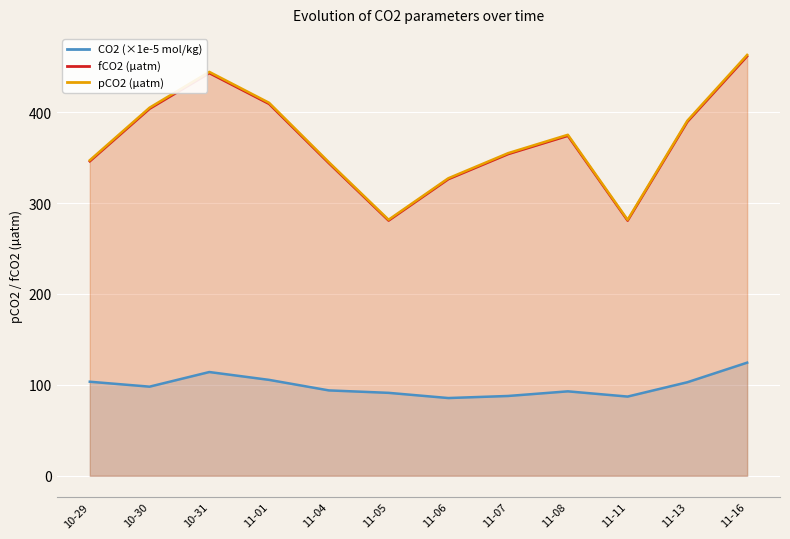

What is the difference between the fCO2 (µatm) values at 11-08 and 10-29?

28.0